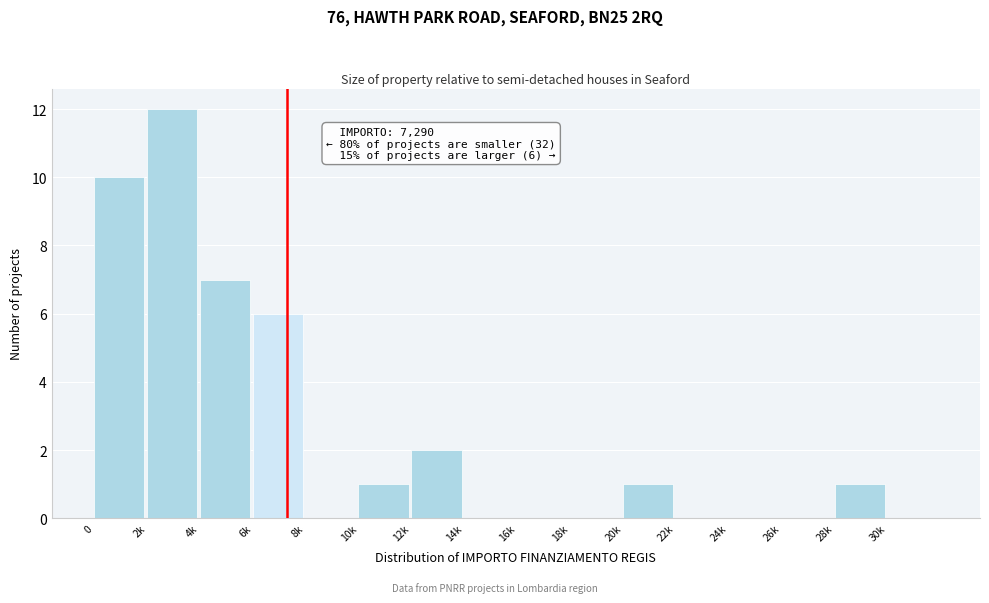

Reading right to left, extract all data points from this chart.

30k=0	28k=1	26k=0	24k=0	22k=0	20k=1	18k=0	16k=0	14k=0	12k=2	10k=1	8k=0	6k=6	4k=7	2k=12	0=10